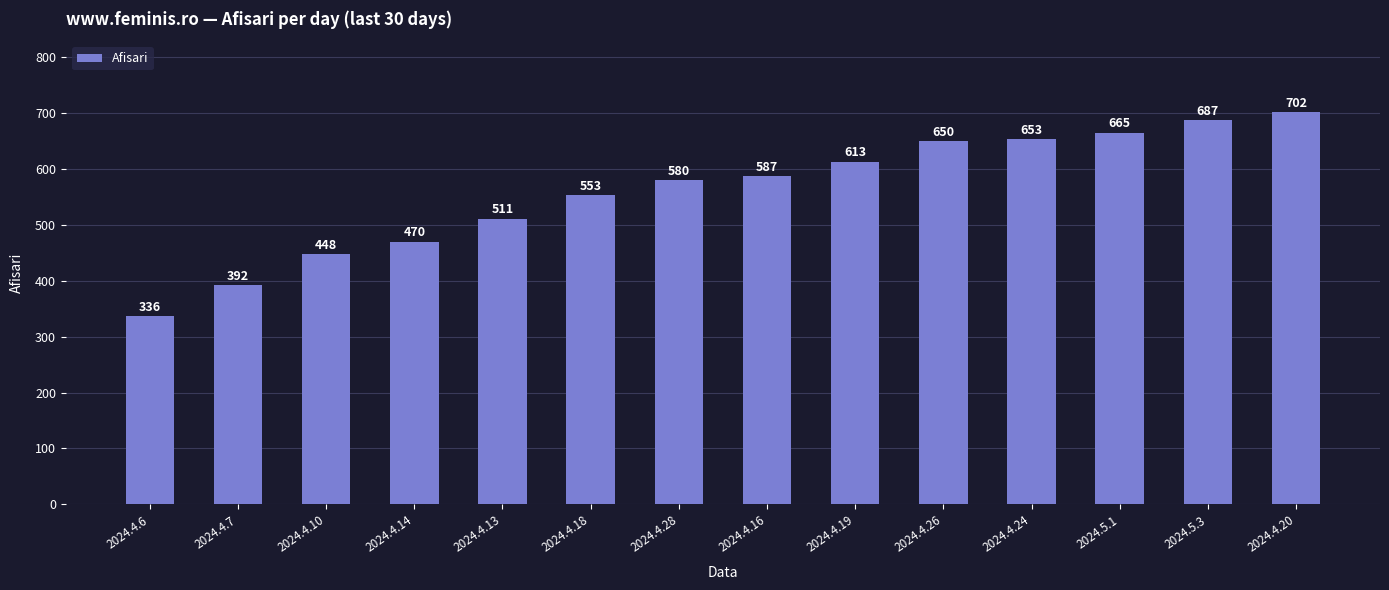

List the labels in order of value, smallest first.

2024.4.6, 2024.4.7, 2024.4.10, 2024.4.14, 2024.4.13, 2024.4.18, 2024.4.28, 2024.4.16, 2024.4.19, 2024.4.26, 2024.4.24, 2024.5.1, 2024.5.3, 2024.4.20